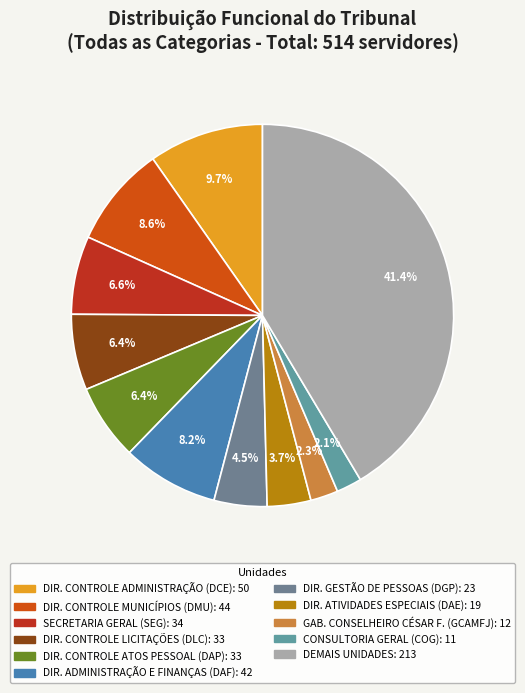

Is there any slice that represents more than half of the pie?

No